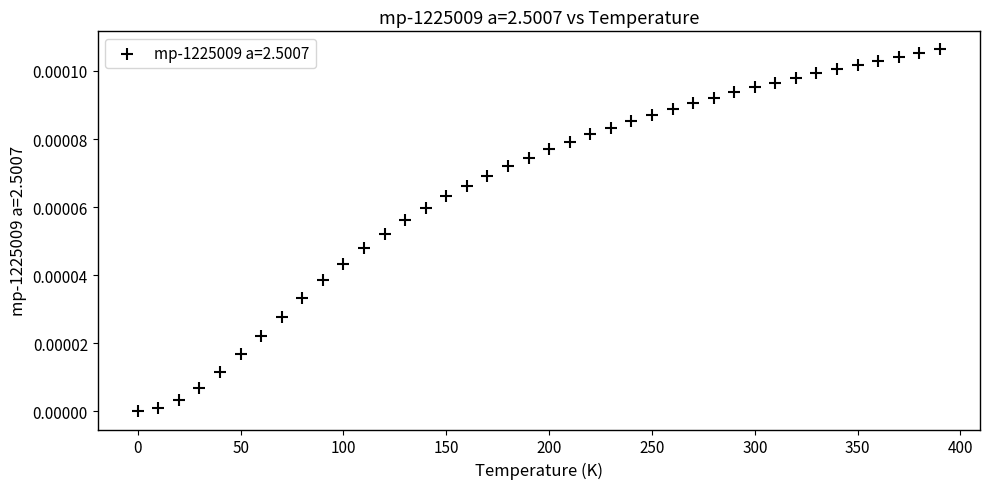

What is the range of X values (max minus min)?

390.0